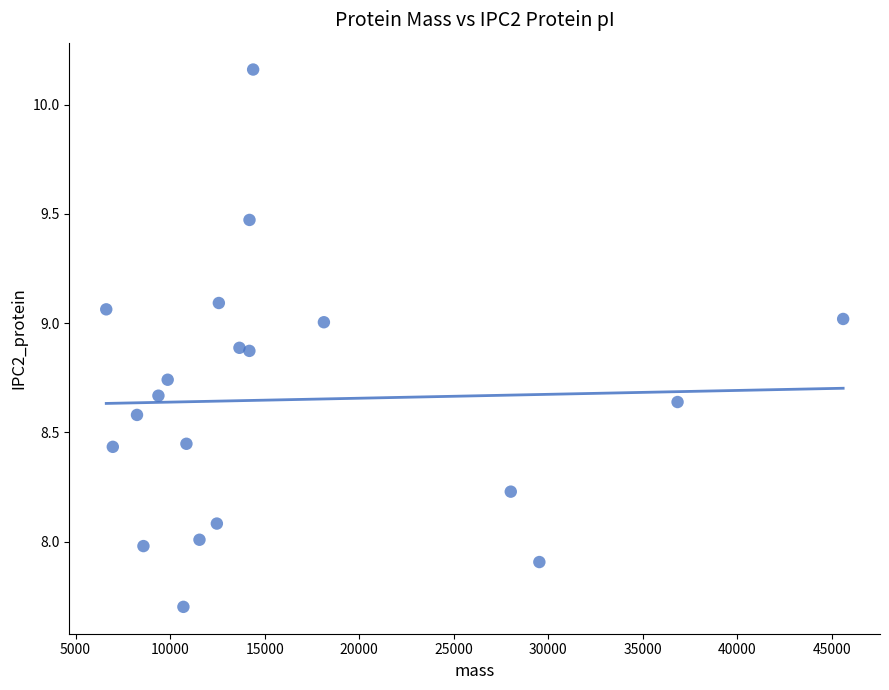

What is the range of X values (max minus min)?

38967.0